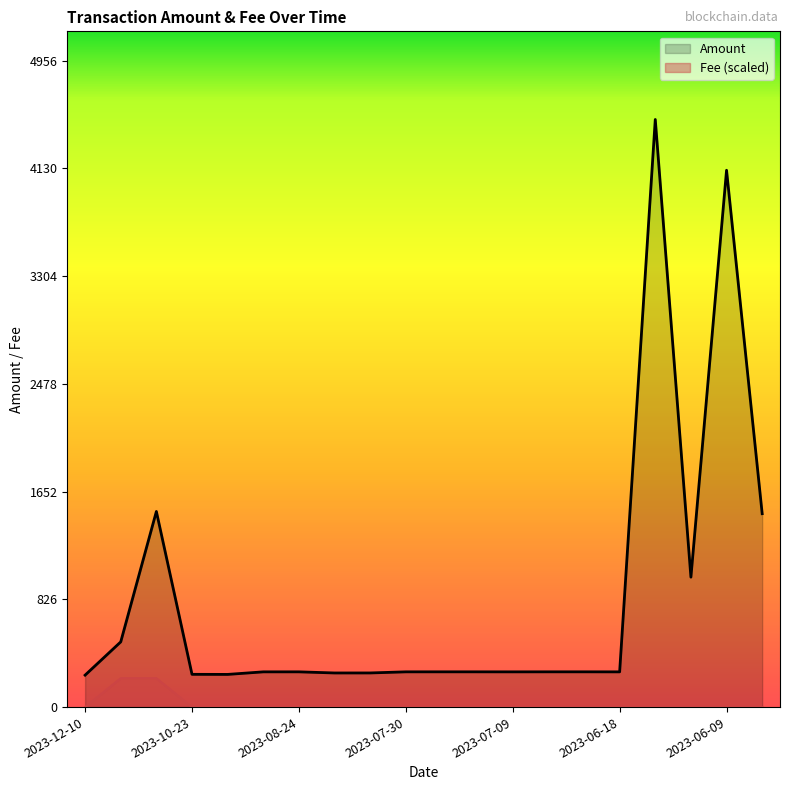

What is the sum of all Fee values?

443.4